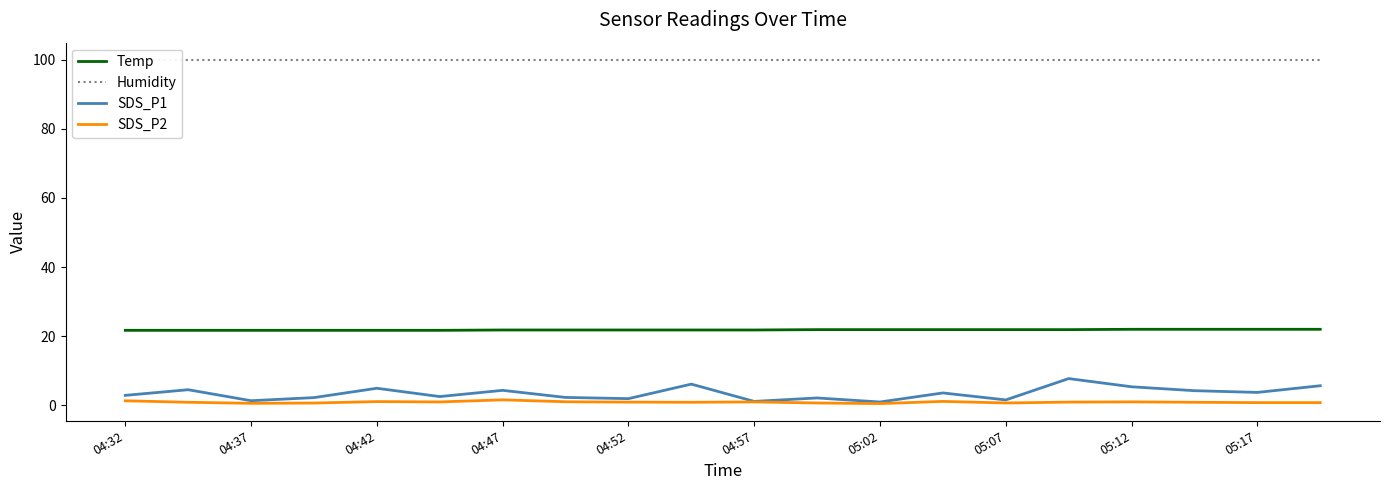

True or false: Temp has a value of 8.3 at 04:32.

False